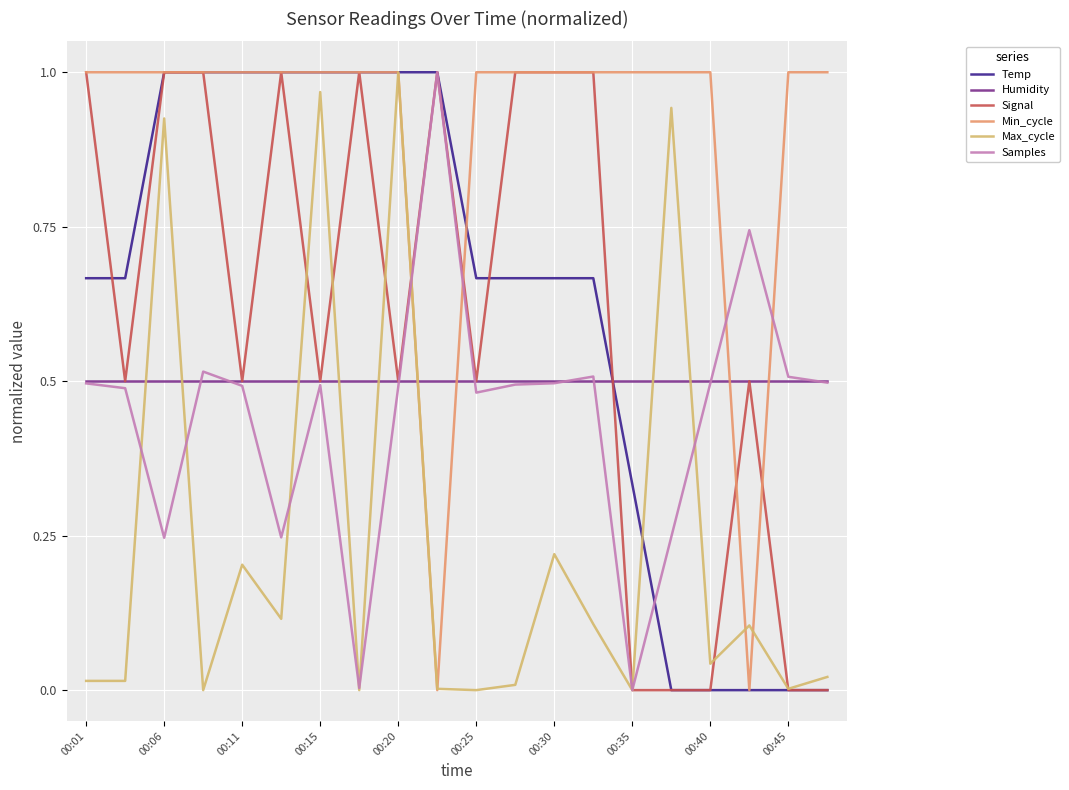

True or false: Min_cycle and Humidity cross at least once.

True